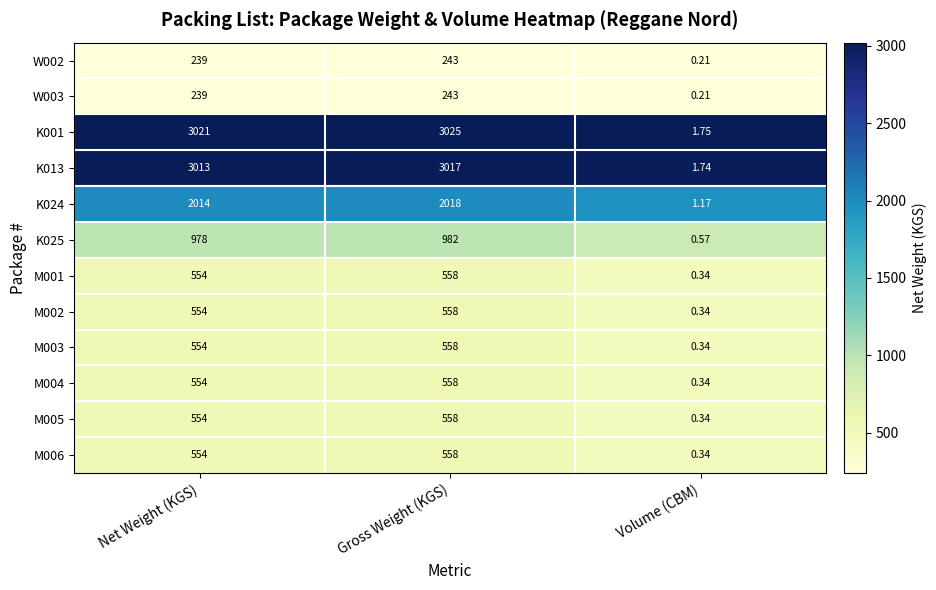

Count the number of categories in the chart.

3